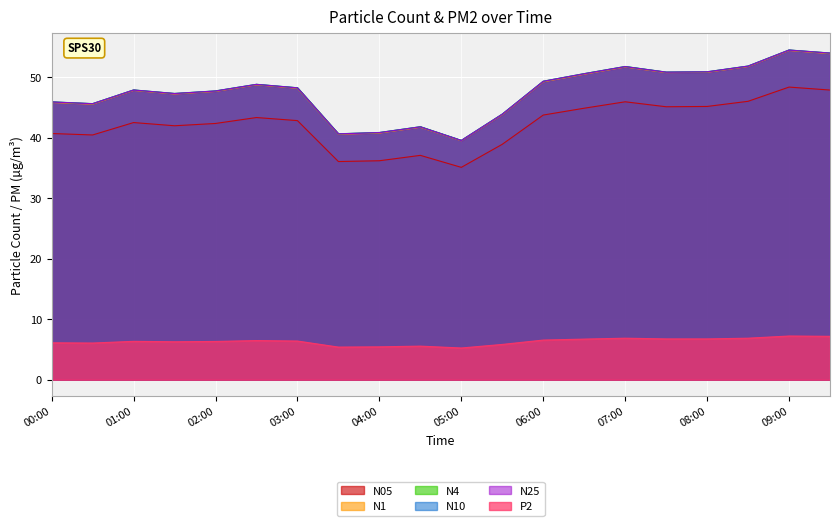

At how many categories does at least one series exceed 40?

19